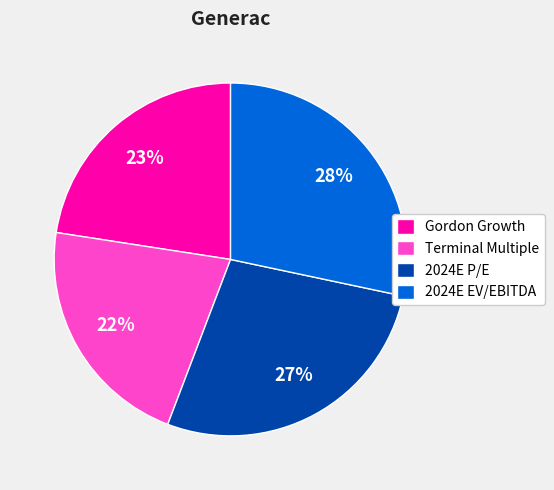

To the nearest percent, what is the average slice percentage?

25%